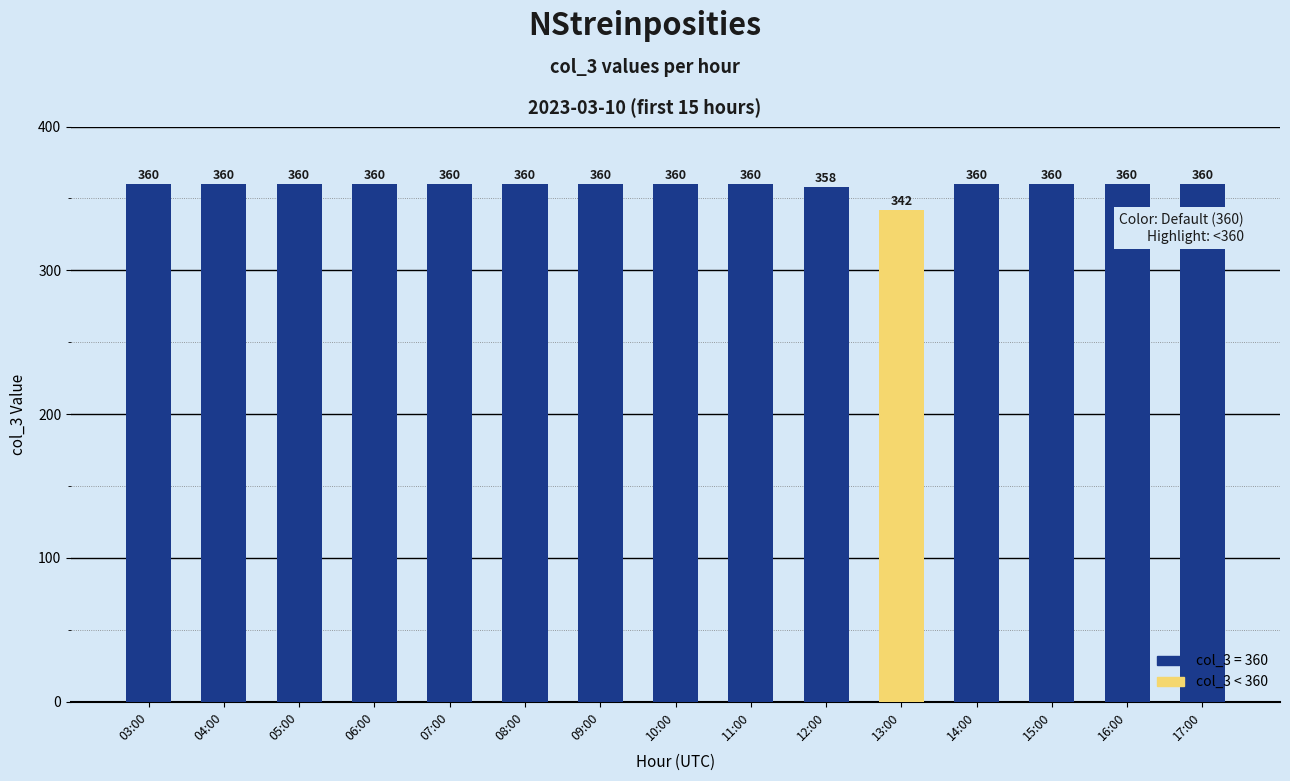

What is the greatest value displayed?

360